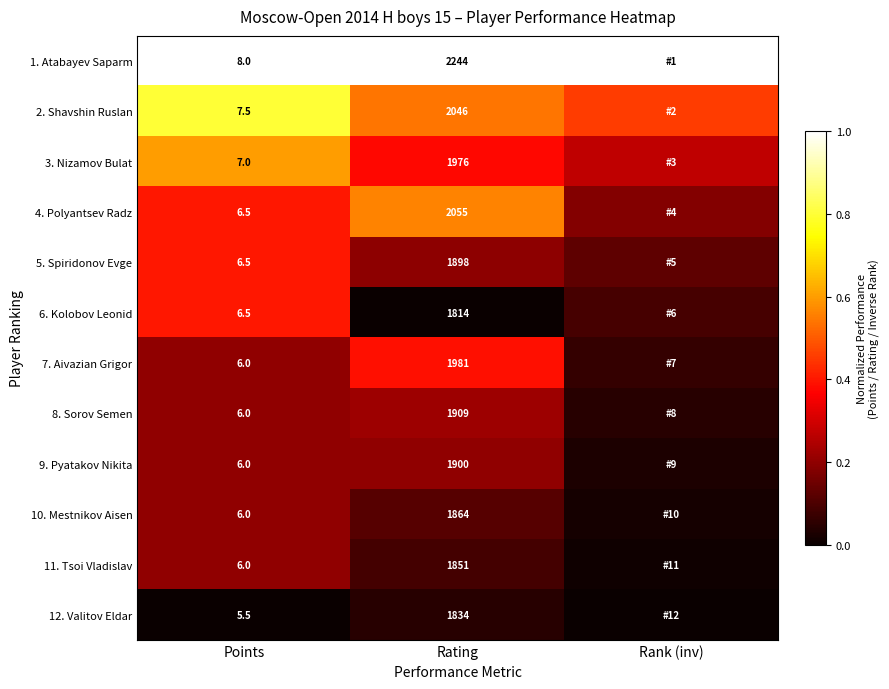

Read the 8. Sorov Semen value at Rating.

0.2